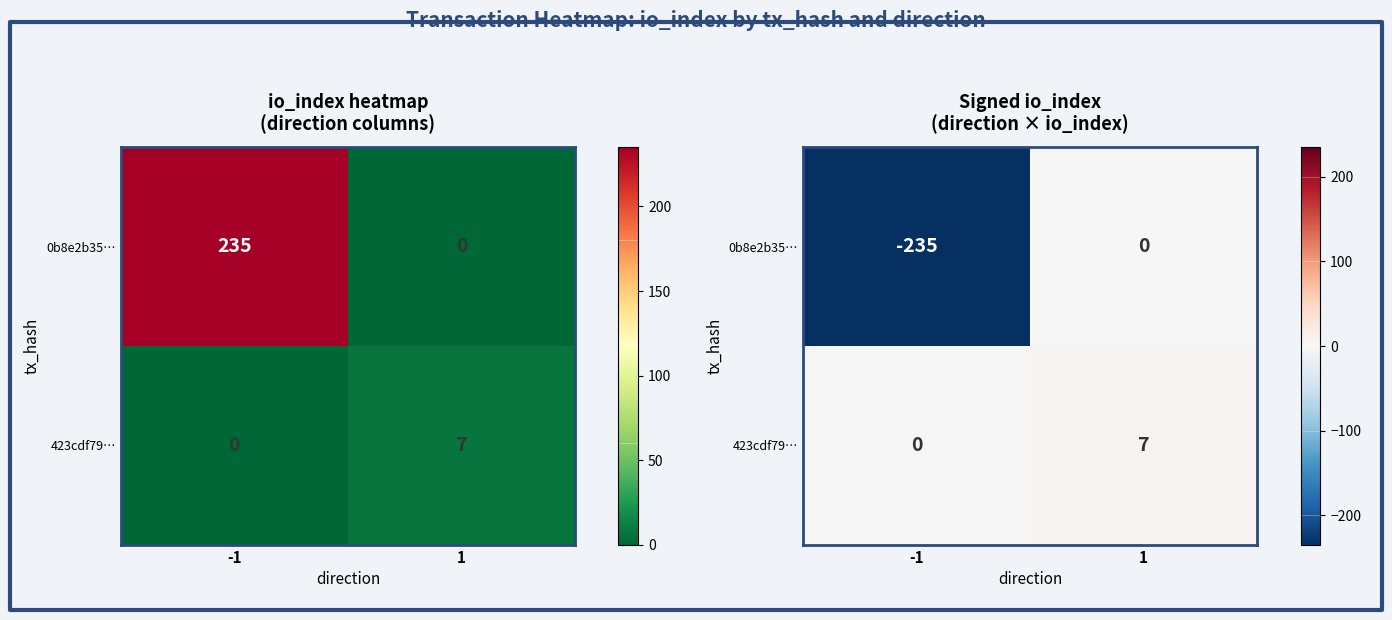

What is the average value of the 423cdf79… series?

4